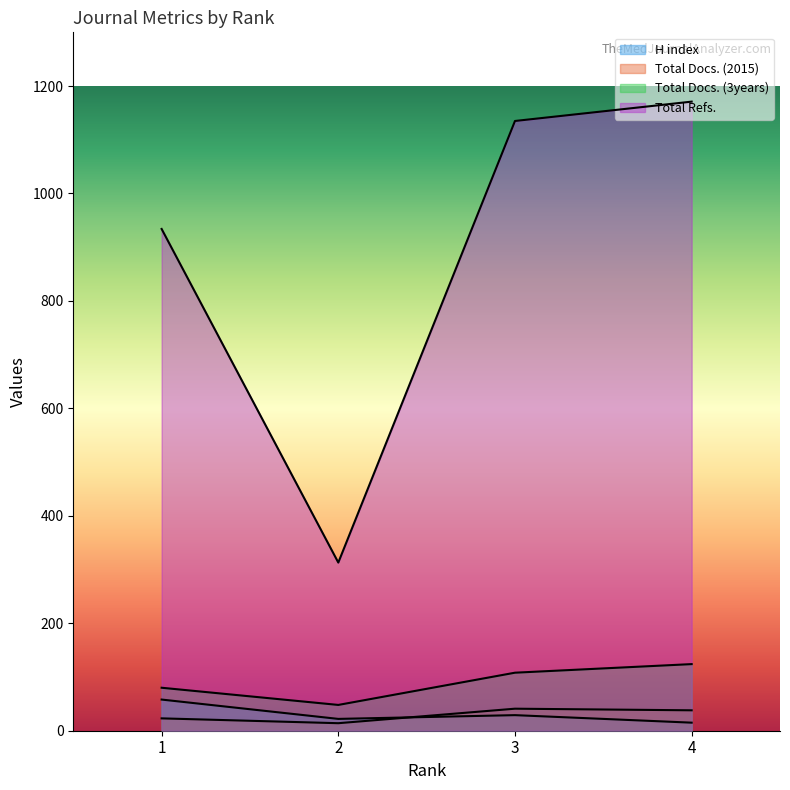

Which series has the widest spread of values?

Total Refs.